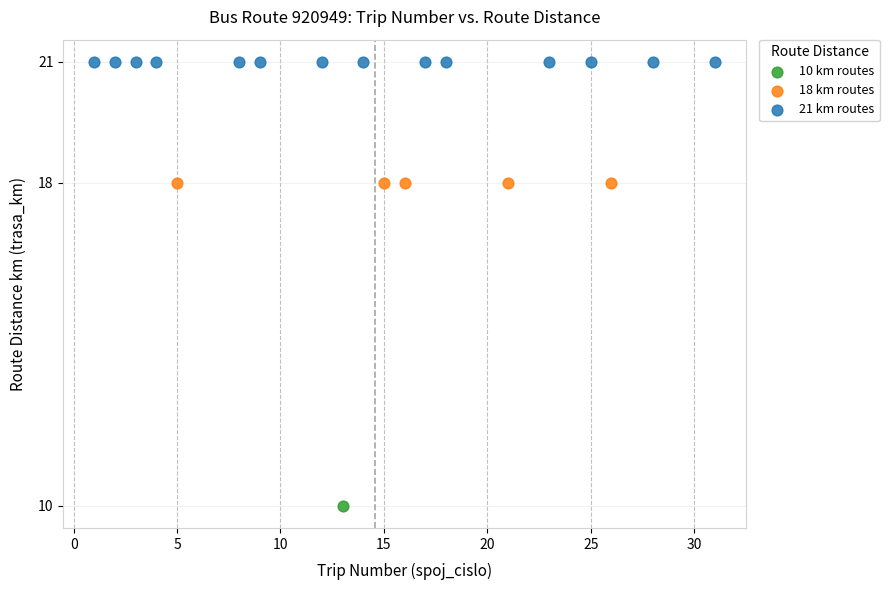

Which series contains the lowest Y value?

10 km routes